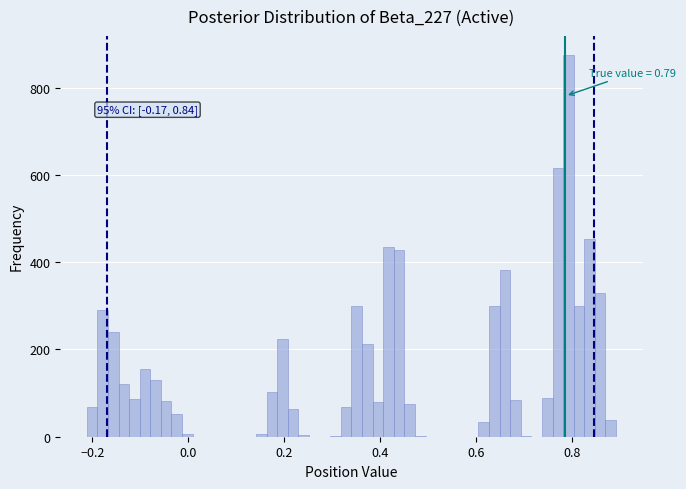

Read against the x-axis, roughly where is the centre of the tallest bar?

0.80